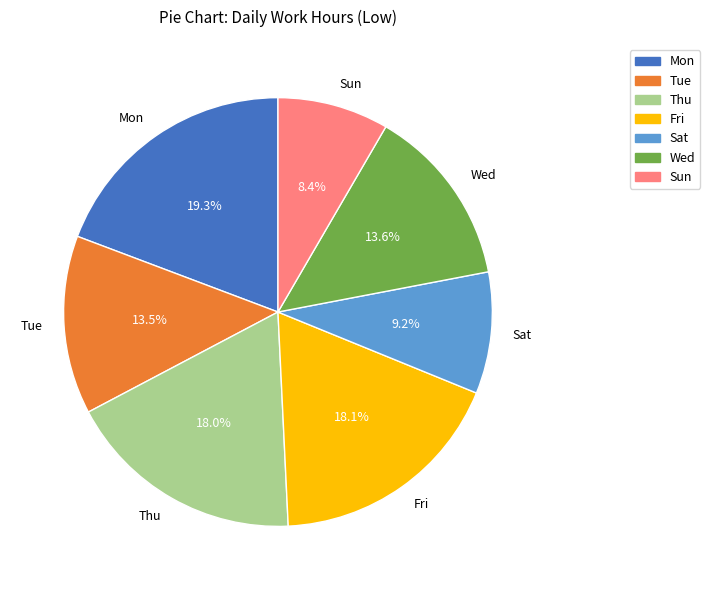

Approximately how many times larger is the value at Thu compared to Tue?

1.3